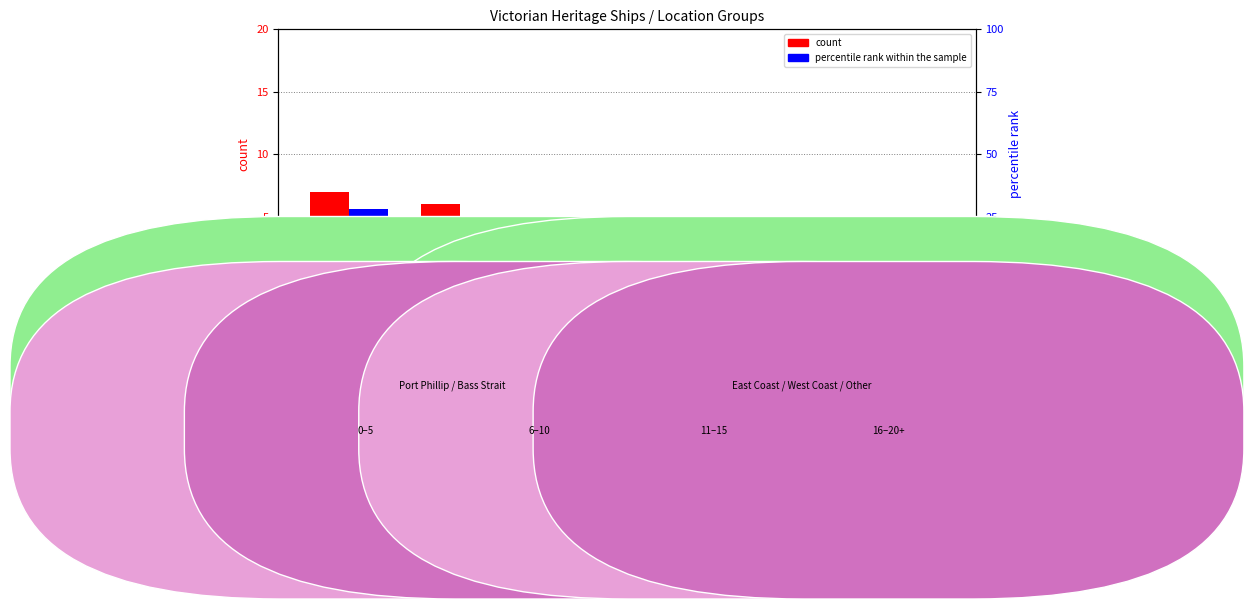

What is the difference between the count values at Other and East Coast?

4